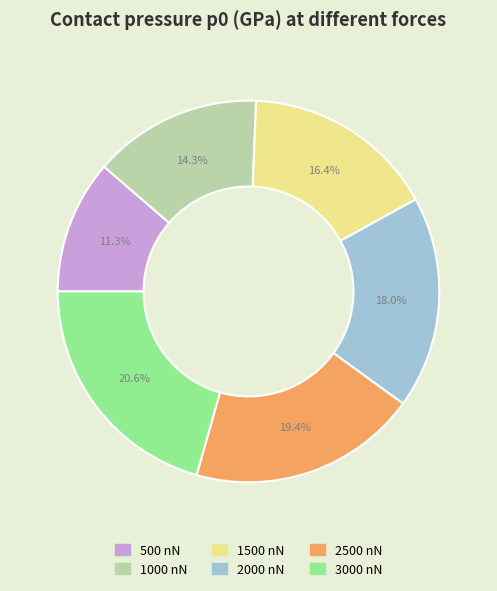

Which category has the smallest portion of the pie?

500 nN